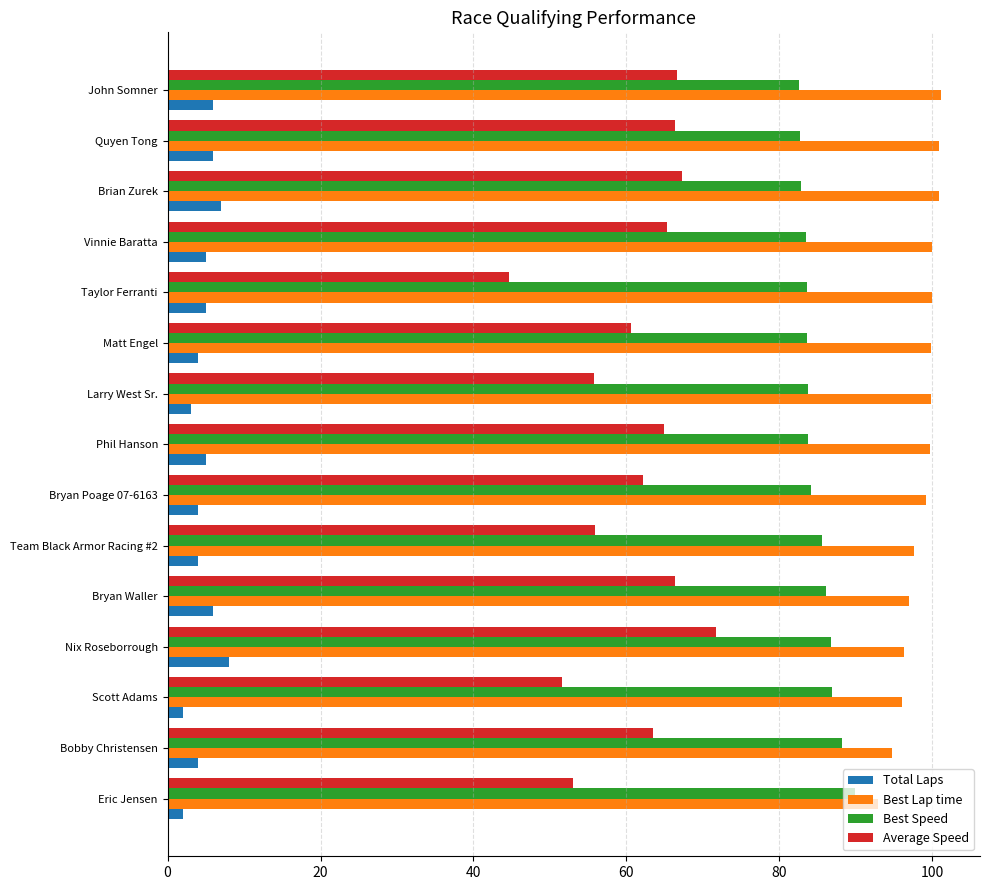

Which series has the widest spread of values?

Average Speed